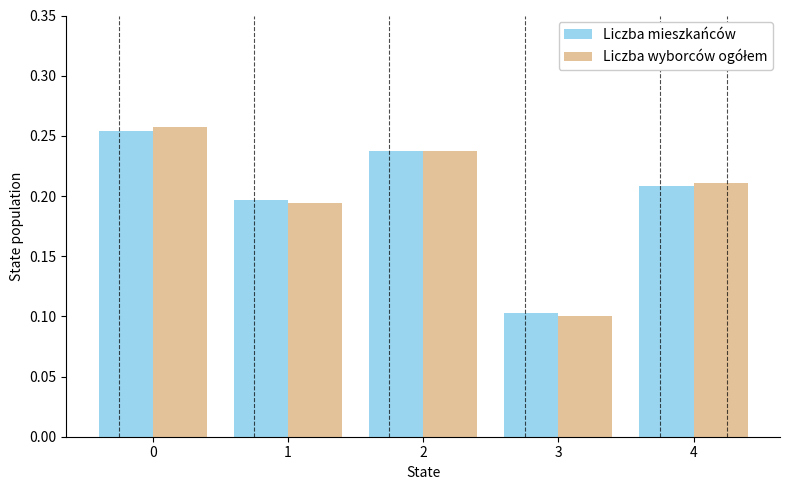

List the labels in order of Liczba mieszkańców value, smallest first.

3, 1, 4, 2, 0